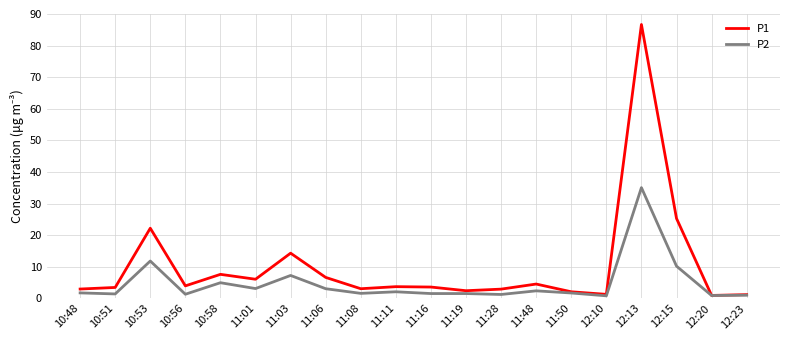

What is the difference between the P1 values at 11:08 and 11:06?

3.6